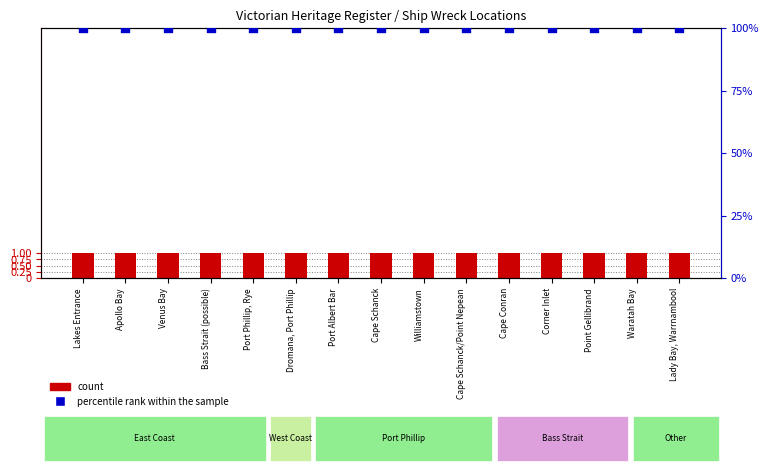

Which series contains the lowest Y value?

count